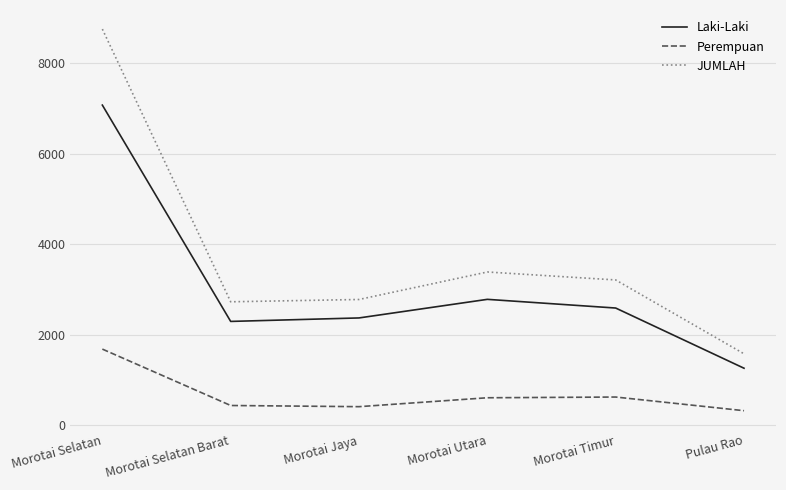

At which category does Laki-Laki reach its first local valley?

Morotai Selatan Barat